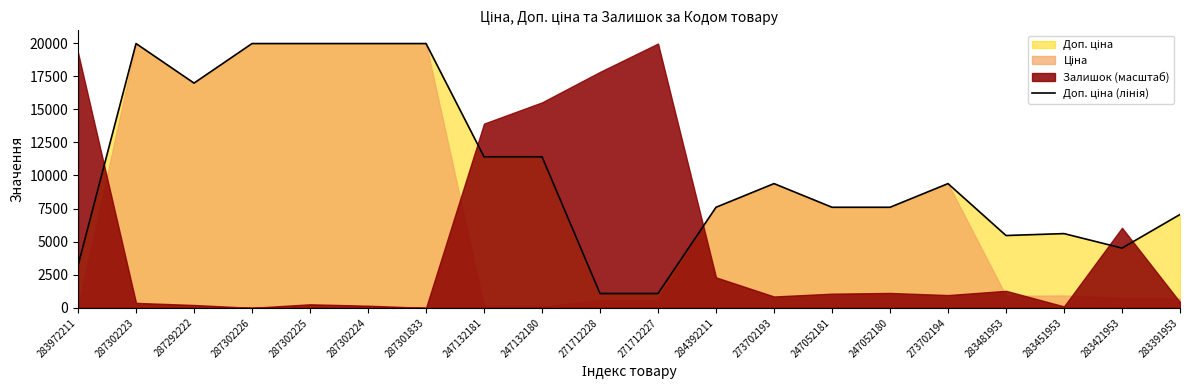

Does the chart have visible grid lines?

No